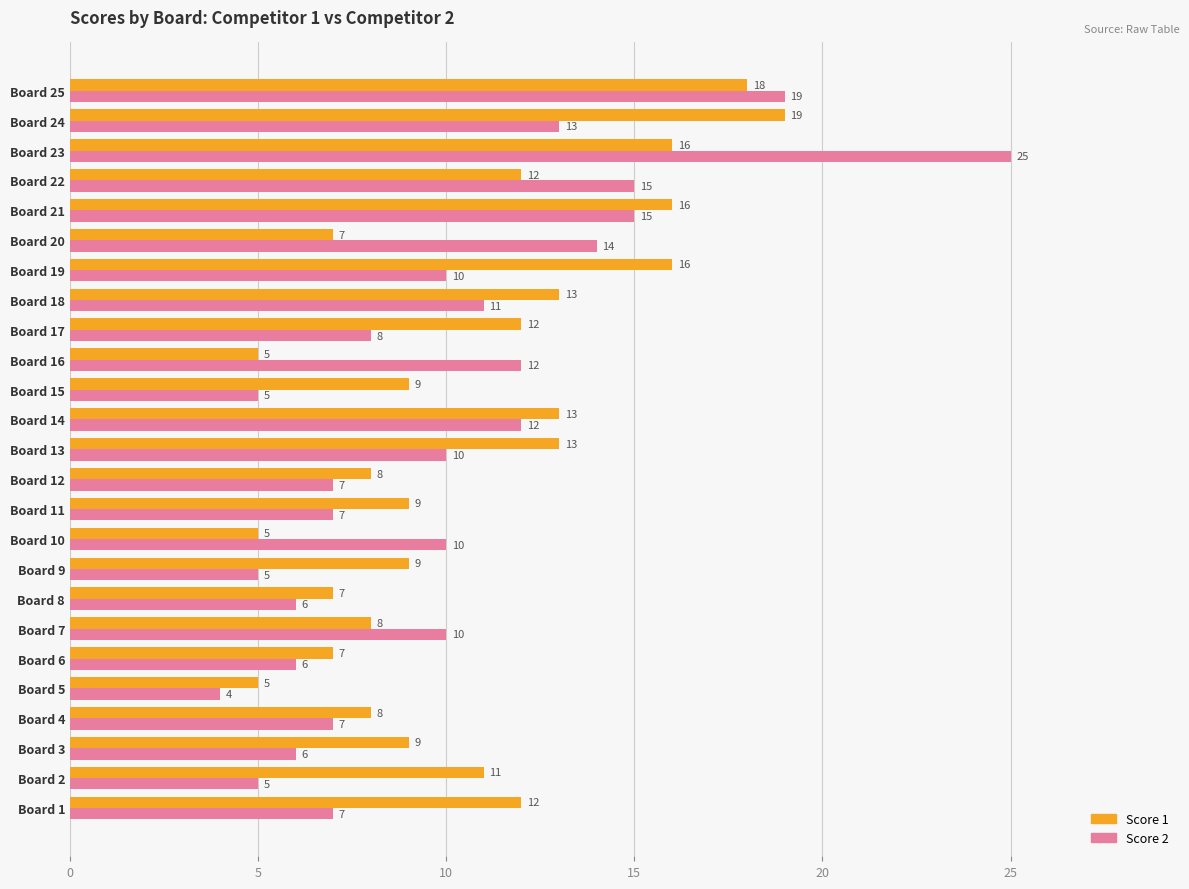

Is it true that Score 2 equals 6 at Board 3?

True